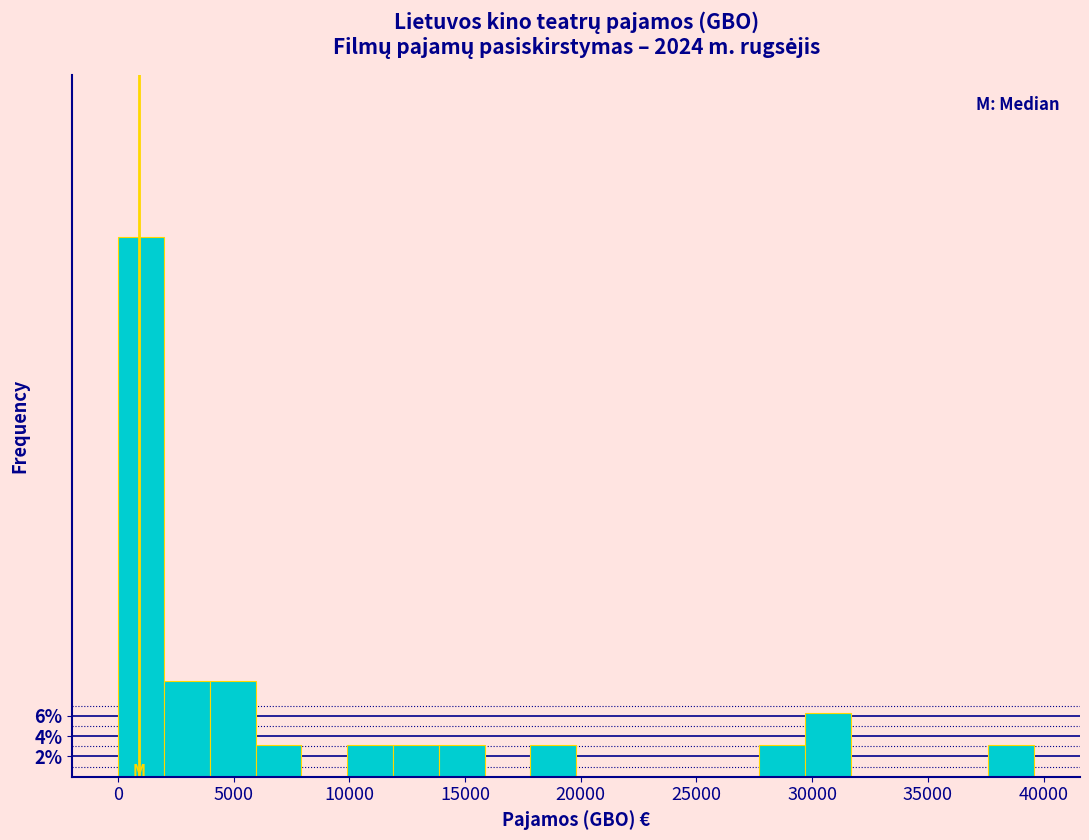

Around what value on the x-axis is the tallest bar? Give the approximate position of its centre, as read against the axis.

1000